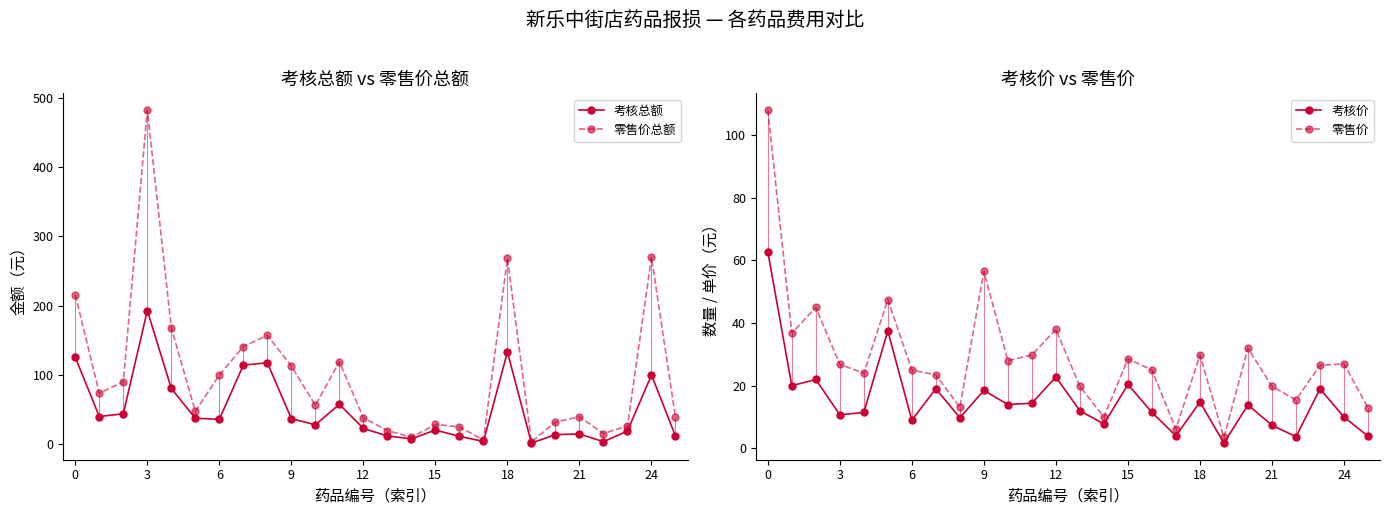

The value of 零售价 at 14 is 10.0. True or false?

True